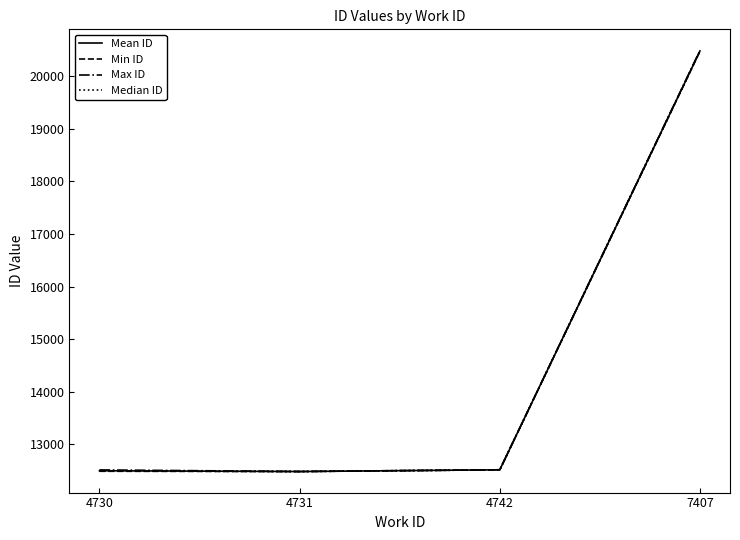

The Mean ID series shows 20648.5 at 4730. True or false?

False